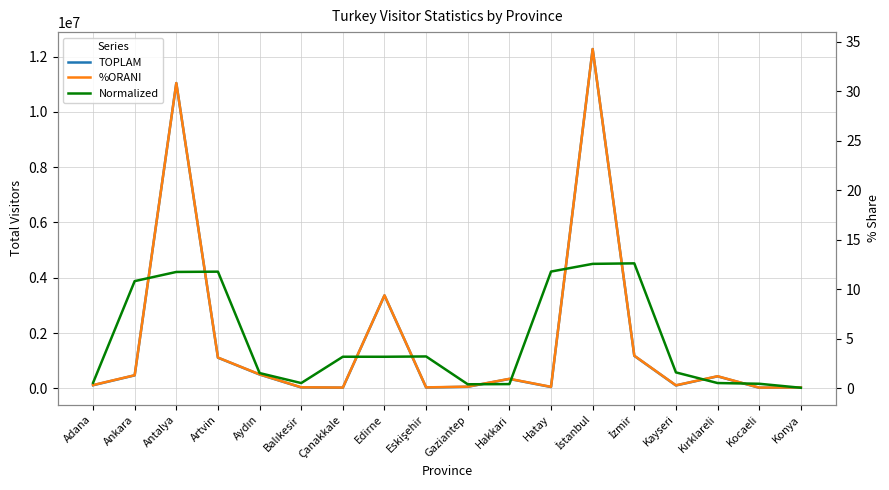

Reading left to right, what are all the values shown in this chart?

TOPLAM: 113315.0	470291.0	11039331.0	1109033.0	501631.0	33282.0	23534.0	3360250.0	30201.0	56956.0	340379.0	49442.0	12269603.0	1176774.0	105402.0	434387.0	21867.0	27565.0
%ORANI: 0.3	1.3	30.8	3.1	1.4	0.1	0.1	9.4	0.1	0.2	1.0	0.1	34.3	3.3	0.3	1.2	0.1	0.1
Normalized: 0.5	10.8	11.7	11.8	1.5	0.5	3.2	3.2	3.2	0.4	0.4	11.8	12.6	12.6	1.6	0.5	0.5	0.0